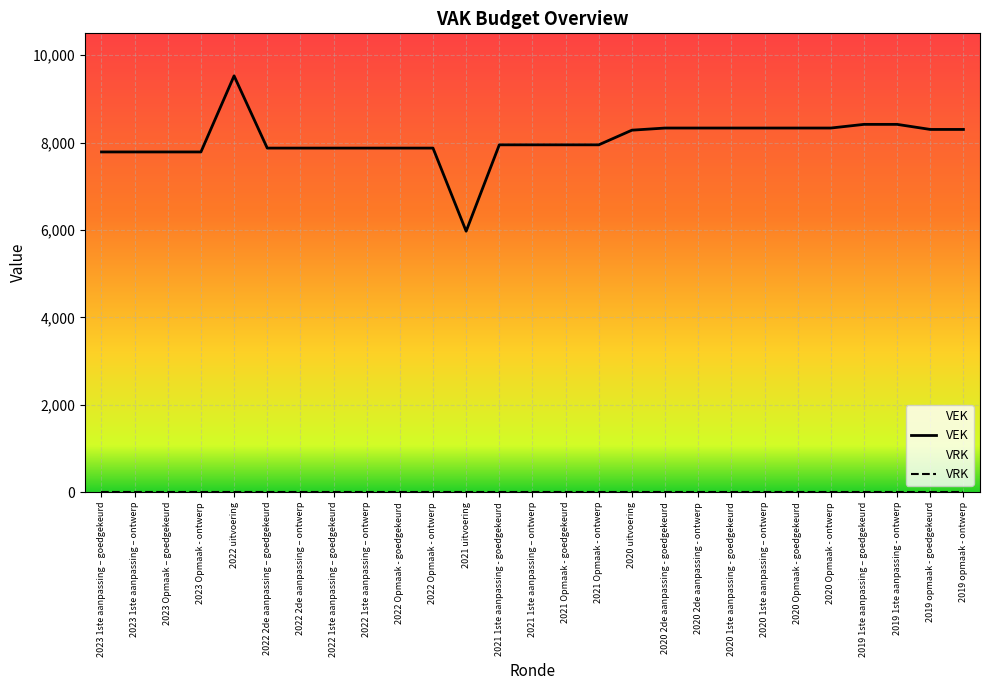

What is the value of the VEK point at the 17th from the left?

8284